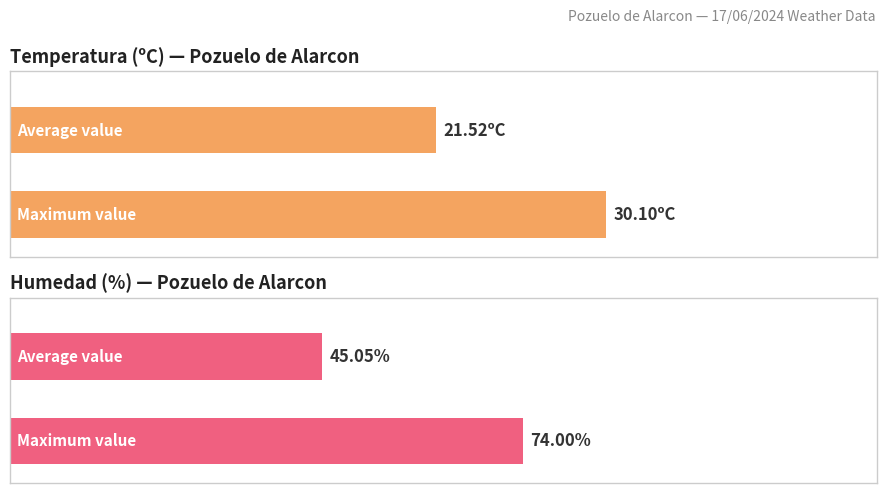

Is the value of Humedad (%) at 17:00 greater than the value of Temperatura (ºC) at 17:00?

No